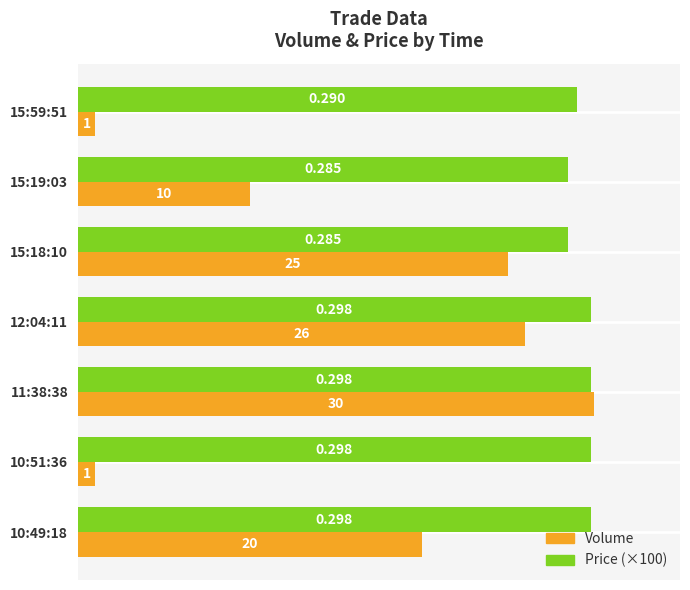

Rank the series by their maximum value, from highest to lowest.

Volume, Price (×100)